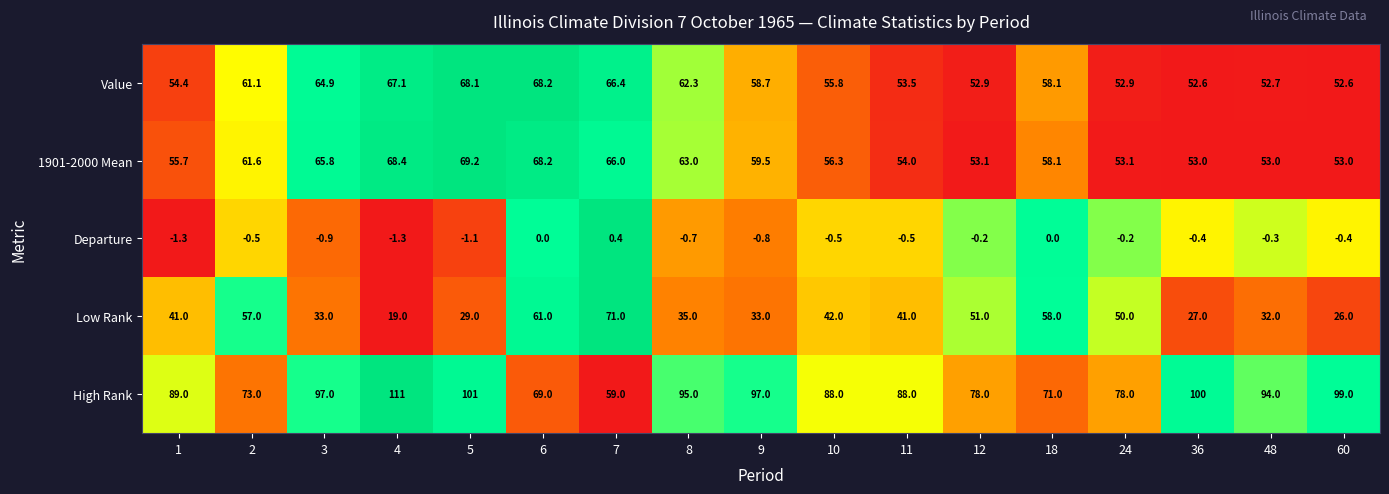

Count the number of categories in the chart.

17